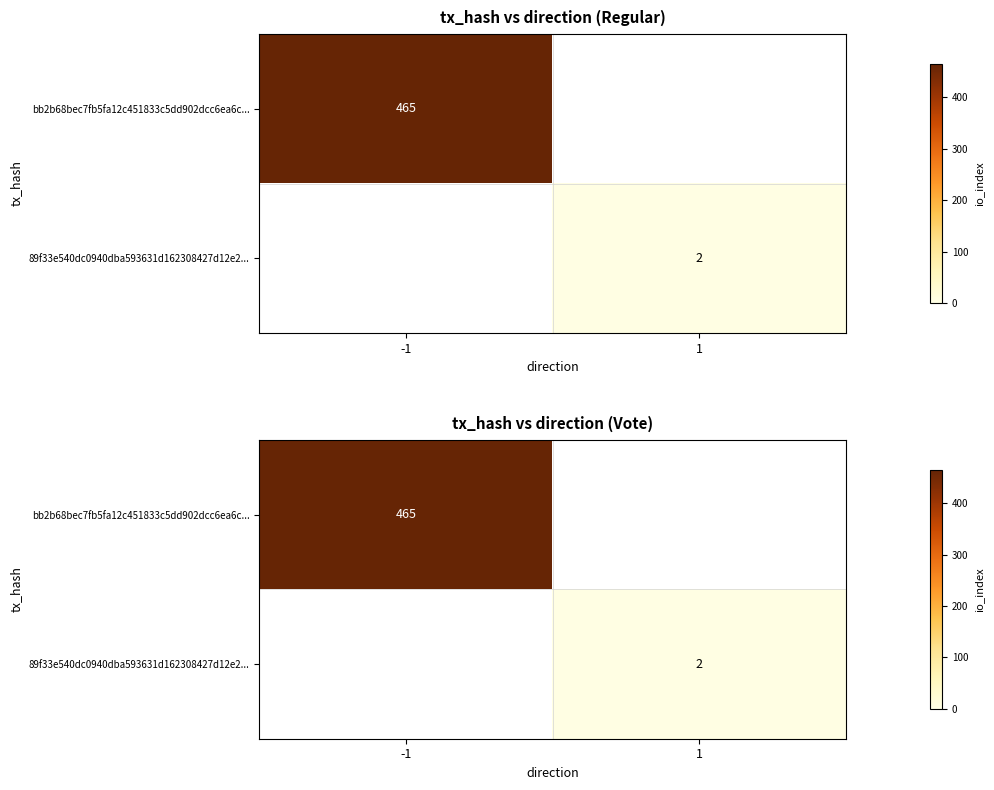

What is the sum of the 89f33e540dc0940dba593631d162308427d12e2... values at 1 and -1?

2